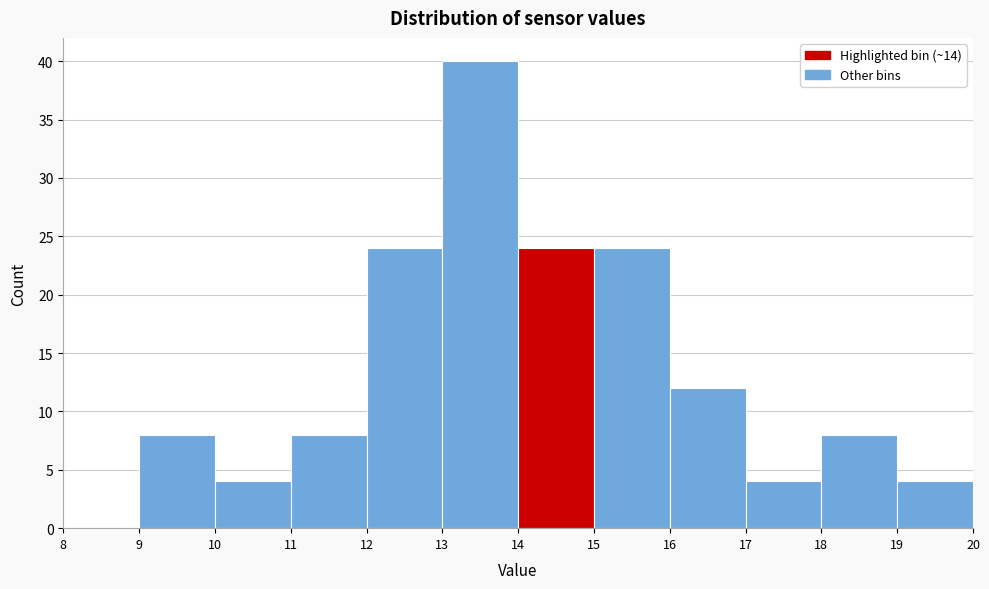

Reading left to right, list every bar in this chart as the range it spans on the x-axis followed by its height. The values are not printed on the chart, so give them approximately, as read against the axis.

8 to 9: 0
9 to 10: 8
10 to 11: 4
11 to 12: 8
12 to 13: 24
13 to 14: 40
14 to 15: 24
15 to 16: 24
16 to 17: 12
17 to 18: 4
18 to 19: 8
19 to 20: 4